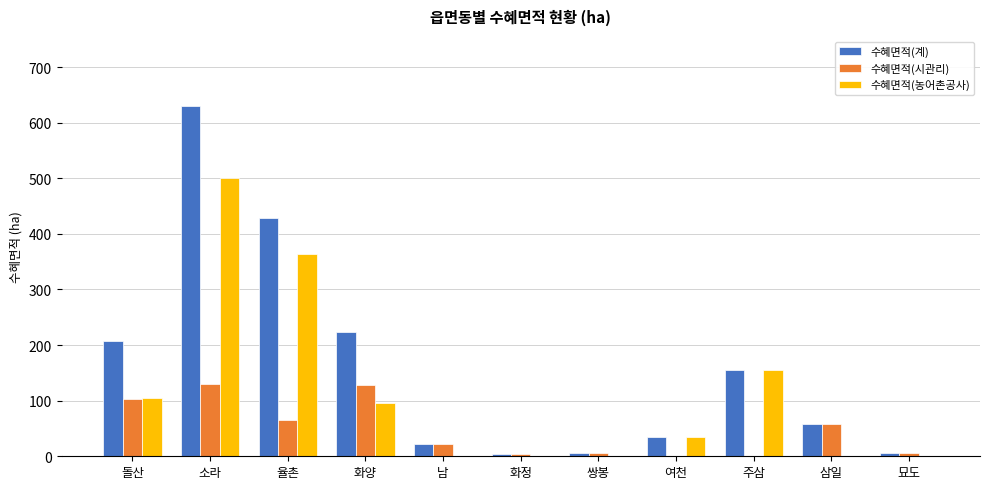

What is the total value across all series at 남?

43.6